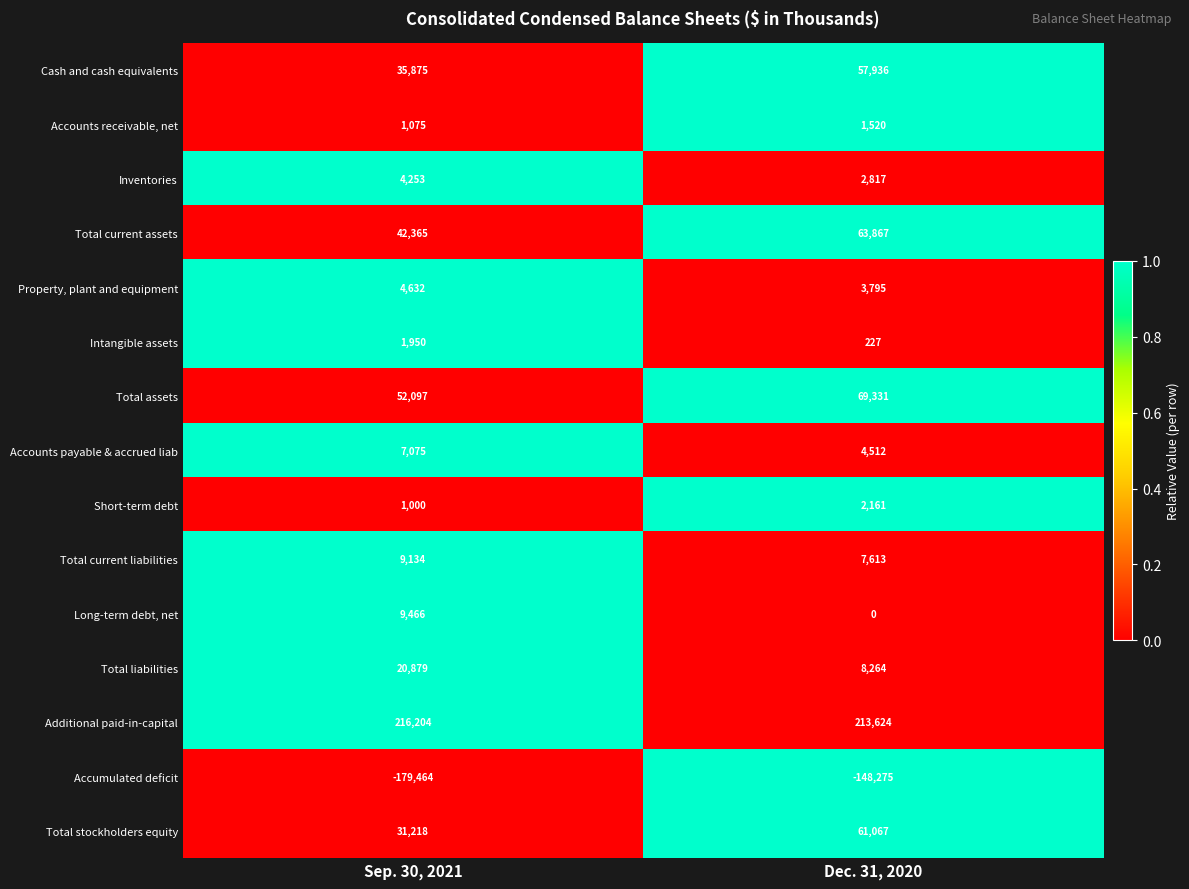

At how many categories does at least one series exceed 0?

2